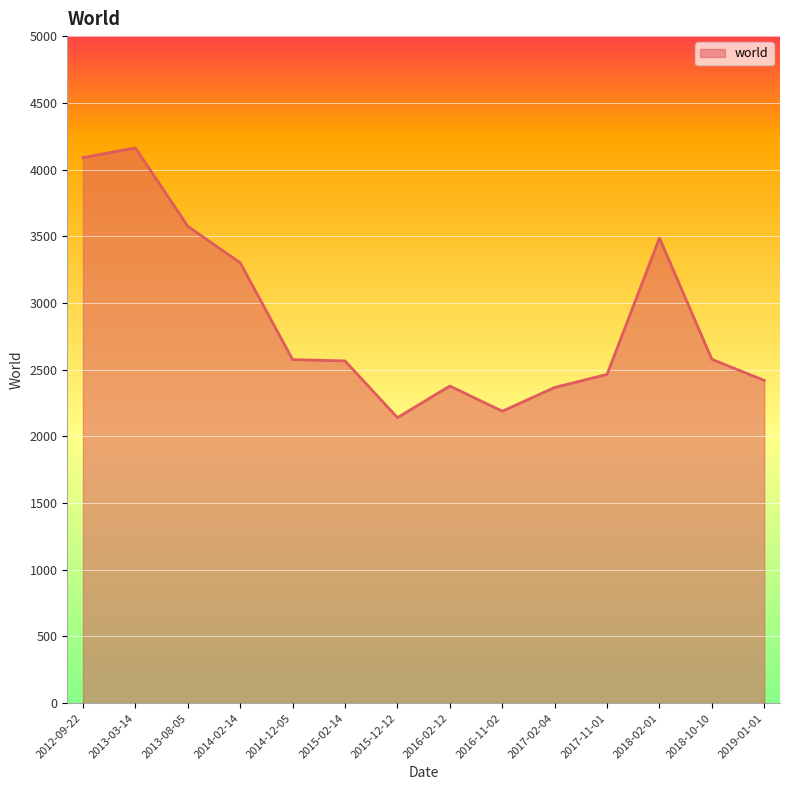

Which has a higher value, 2015-12-12 or 2014-12-05?

2014-12-05